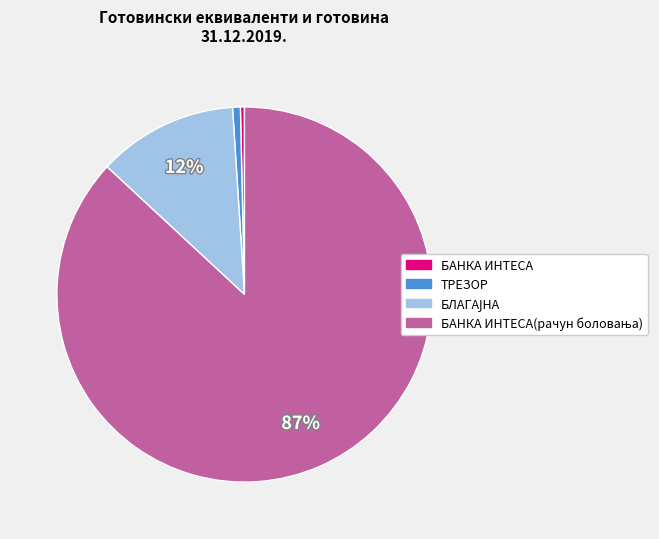

To the nearest percent, what is the average slice percentage?

25%